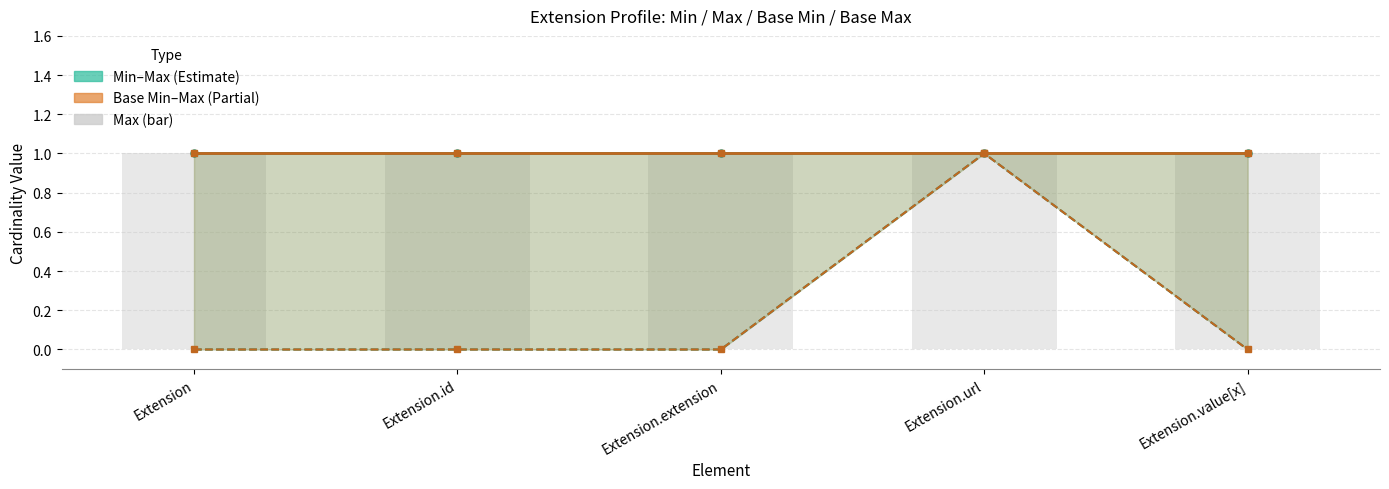

The Base Min series shows 0 at Extension.value[x]. True or false?

True